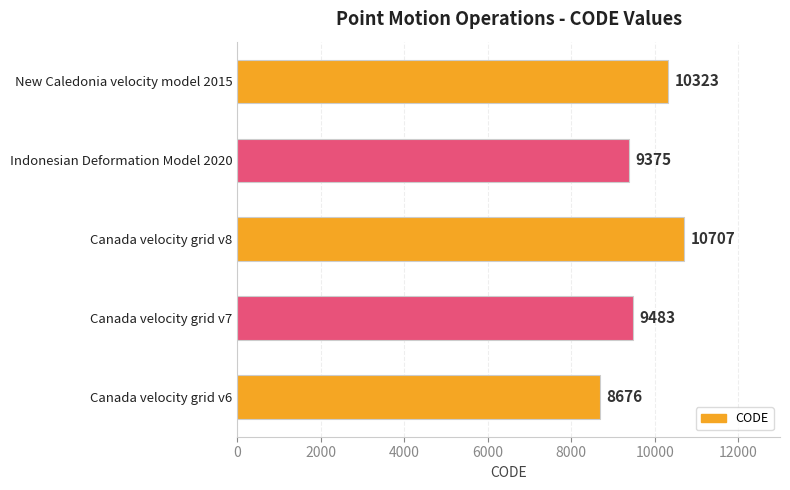

How many data points are less than 9483?

2